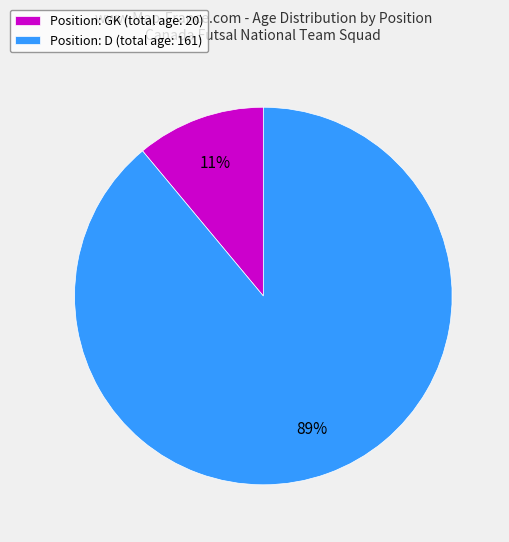

To the nearest percent, what is the difference between the largest and smallest slice percentages?

78%